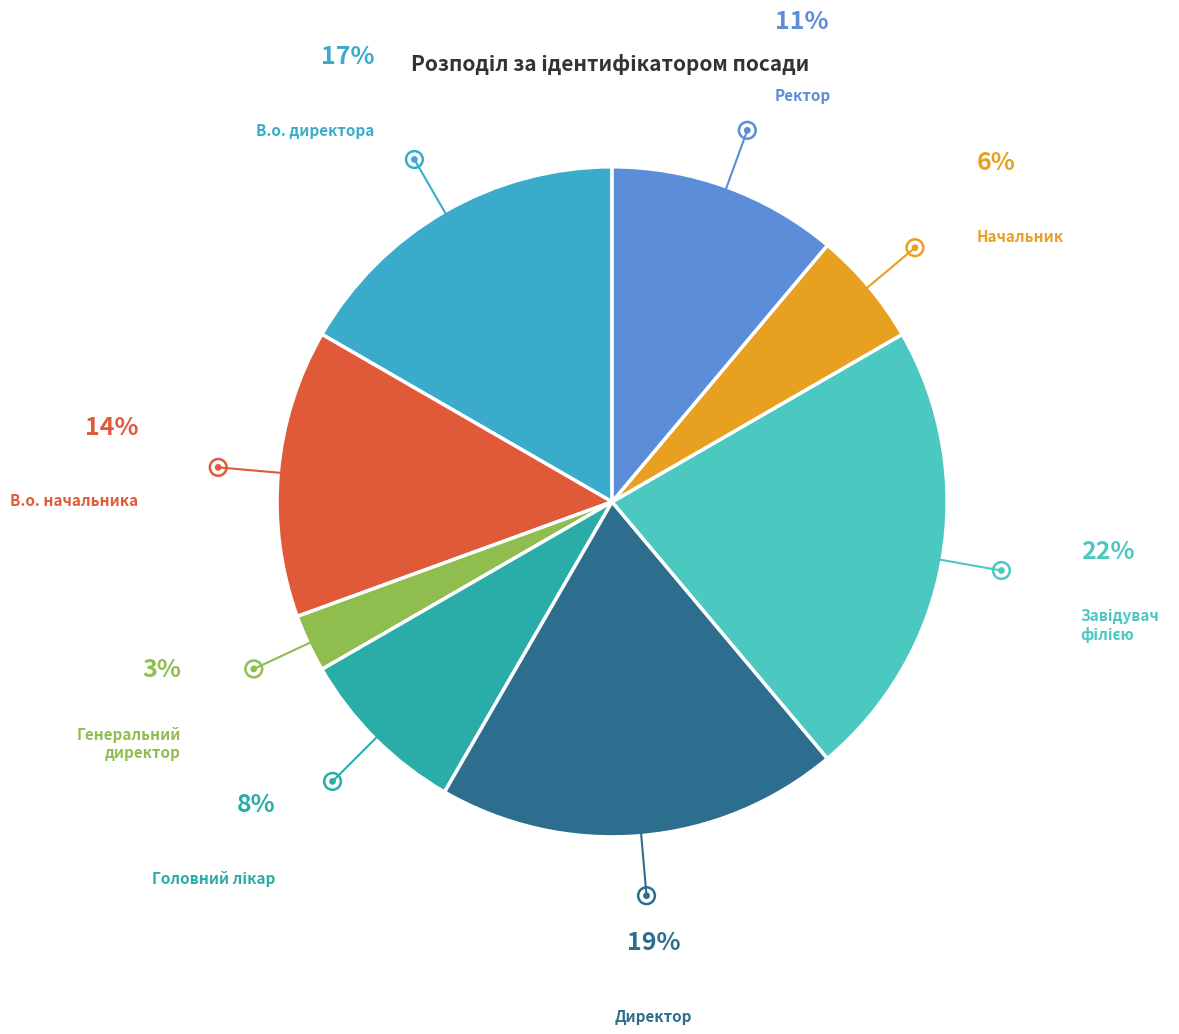

To the nearest percent, what is the difference between the Ректор and Генеральний директор slice percentages?

8%